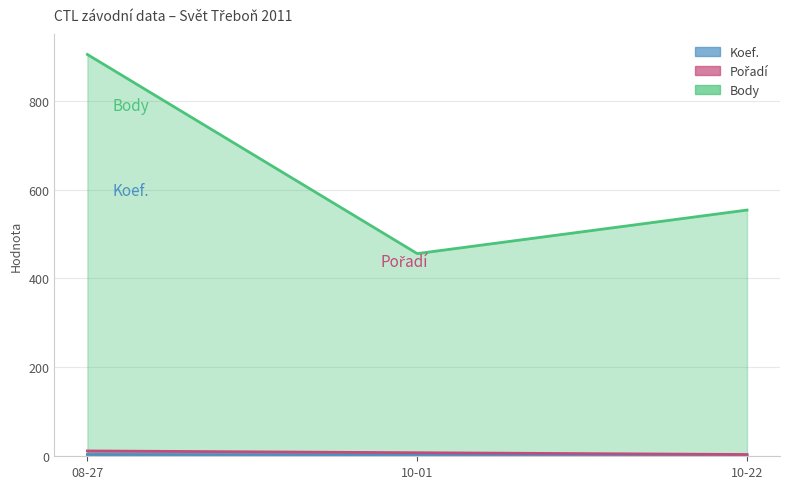

Where does the Koef. series first go above 3?

08-27